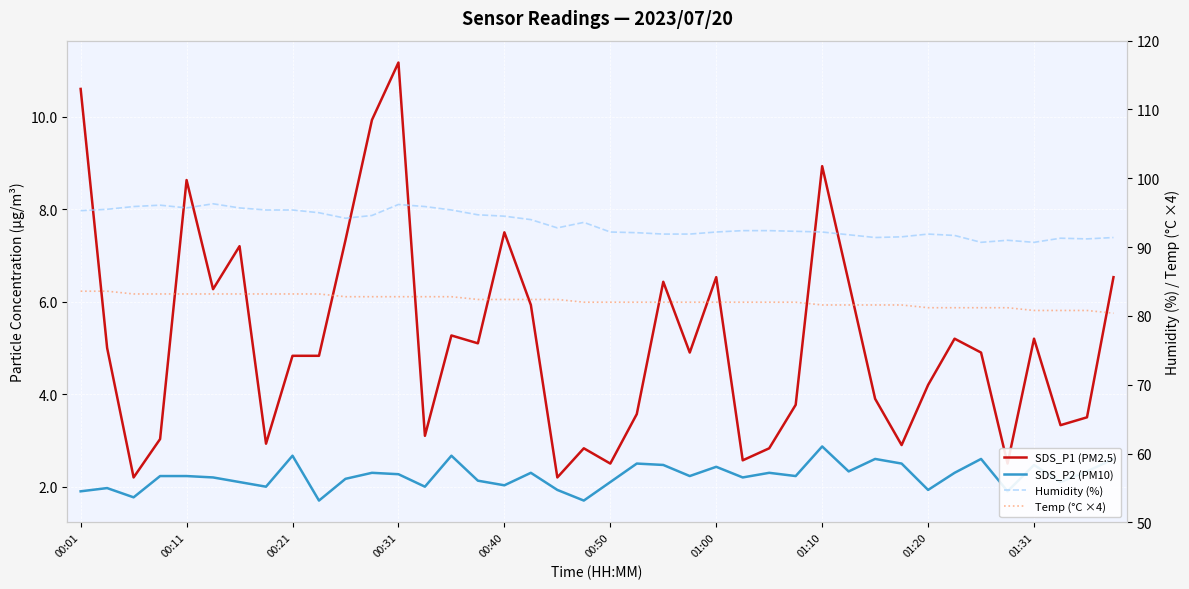

True or false: Temp (°C ×4) and SDS_P1 (PM2.5) cross at least once.

False